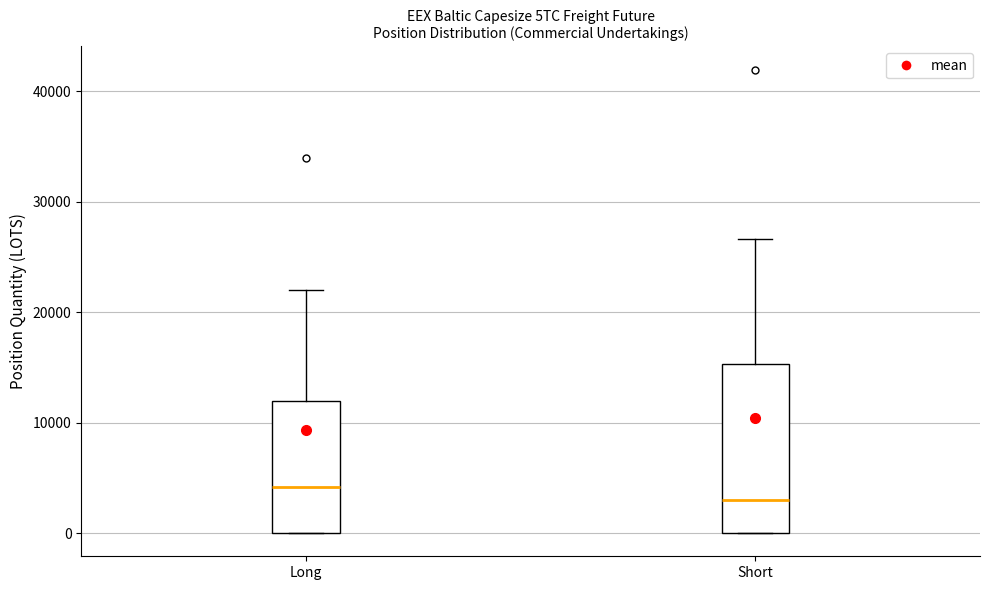

Which box is the tallest, from its lower edge to its upper edge?

Short